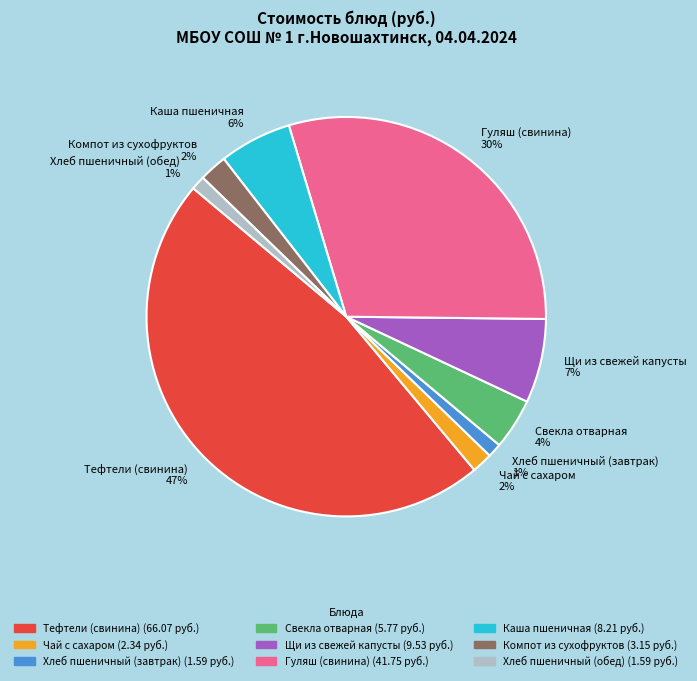

Which category has the biggest portion of the pie?

Тефтели (свинина)